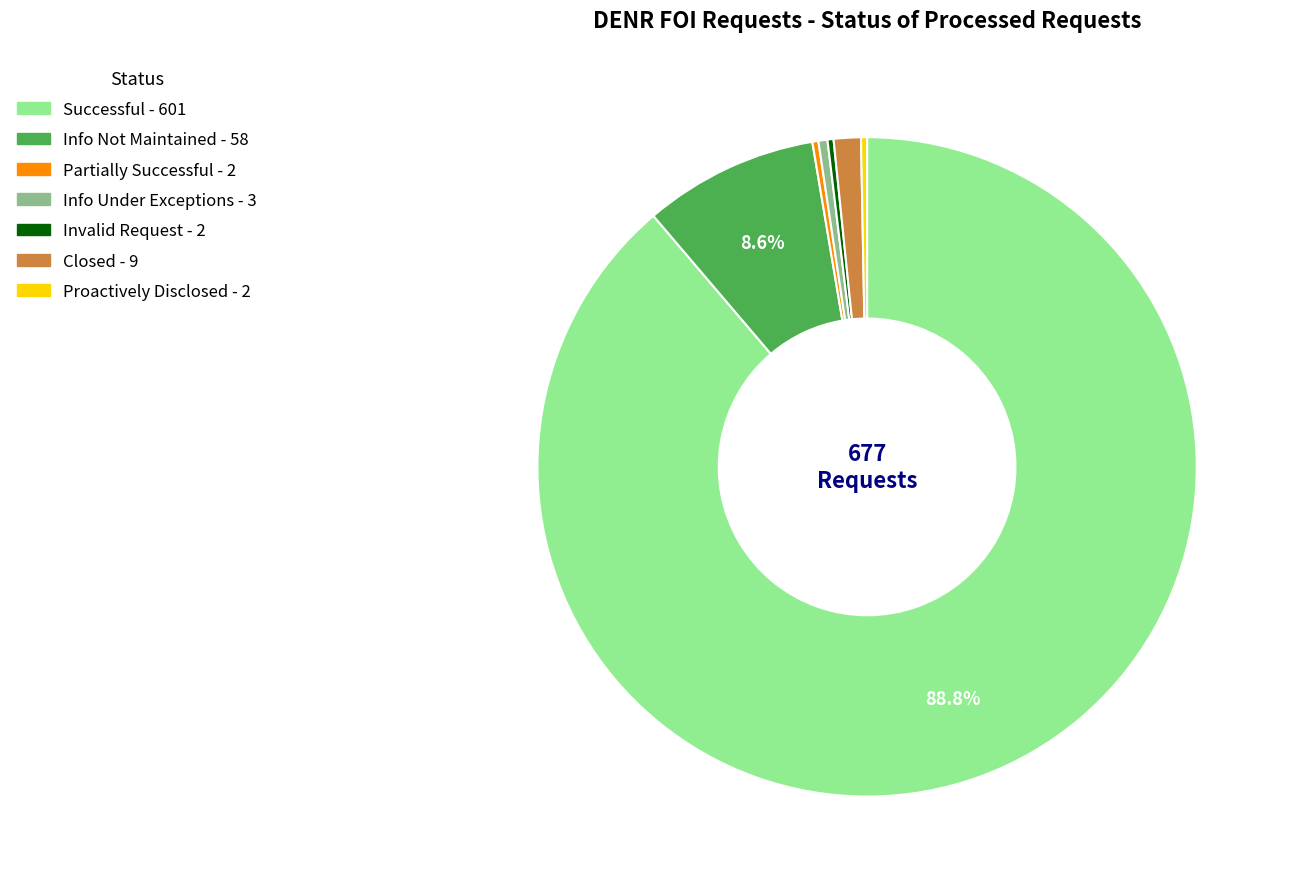

To the nearest percent, what is the average slice percentage?

14%